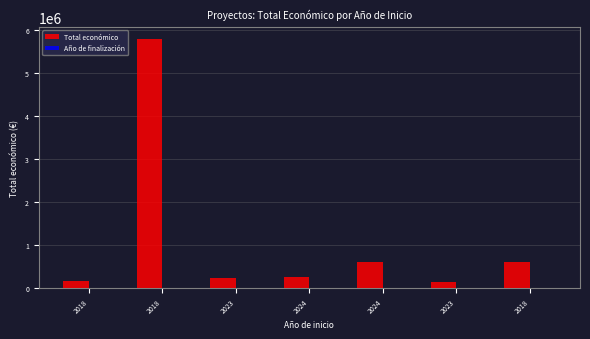

List the labels in order of Año de finalización value, smallest first.

2018, 2018, 2023, 2024, 2024, 2023, 2018